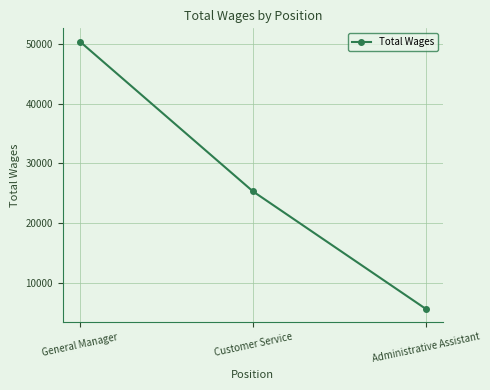

How many lines are shown in the chart?

1